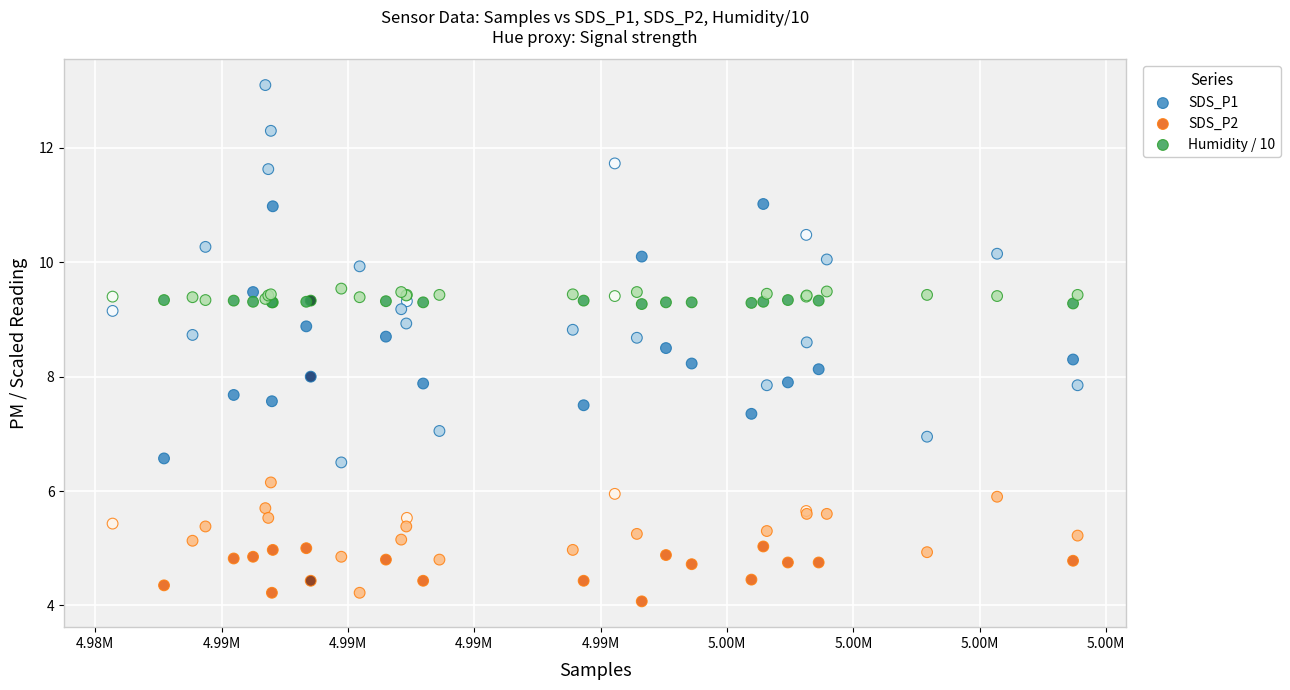

Which series contains the highest Y value?

SDS_P1